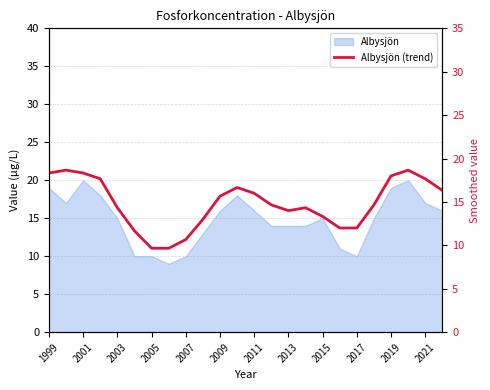

What is the change in value from 18 to 19?

+2.7